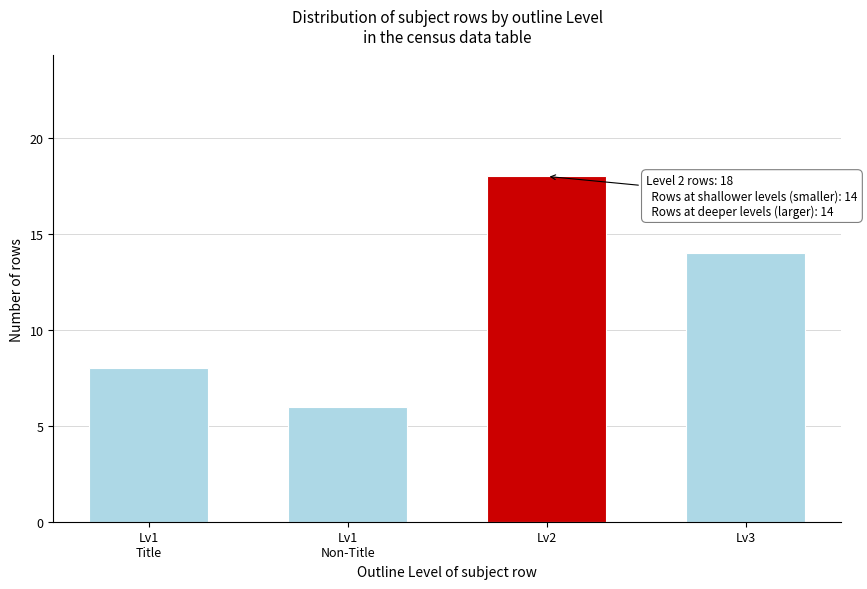

Reading right to left, list all the values displayed in this chart.

14	18	6	8